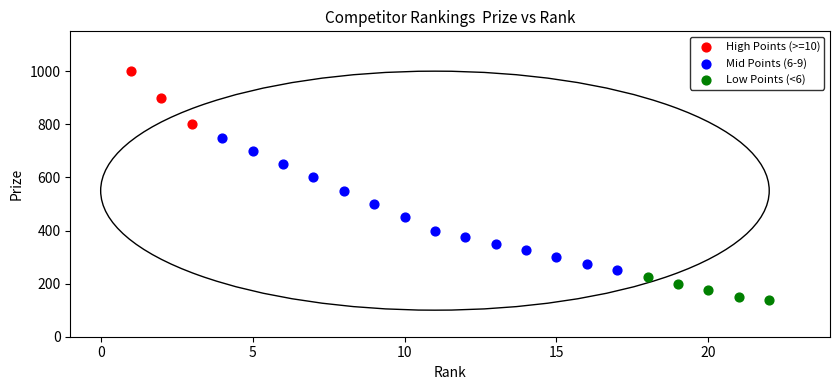

Which series has the widest spread of Y values?

Mid Points (6-9)